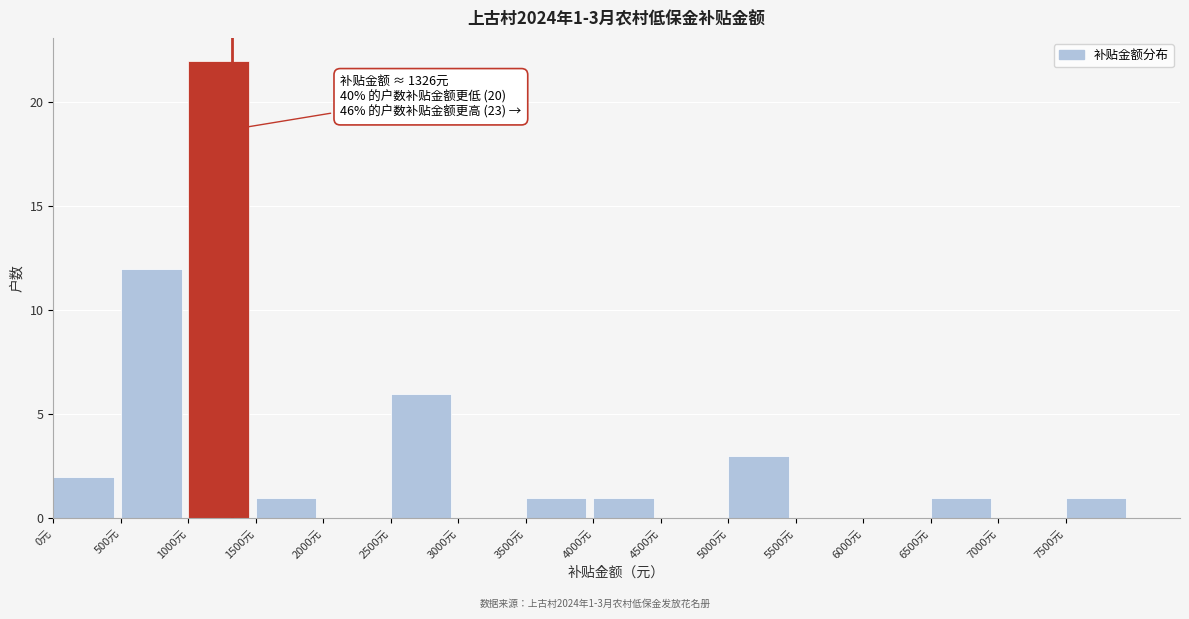

Over which range of the x-axis is the bar tallest?

1000 to 1500